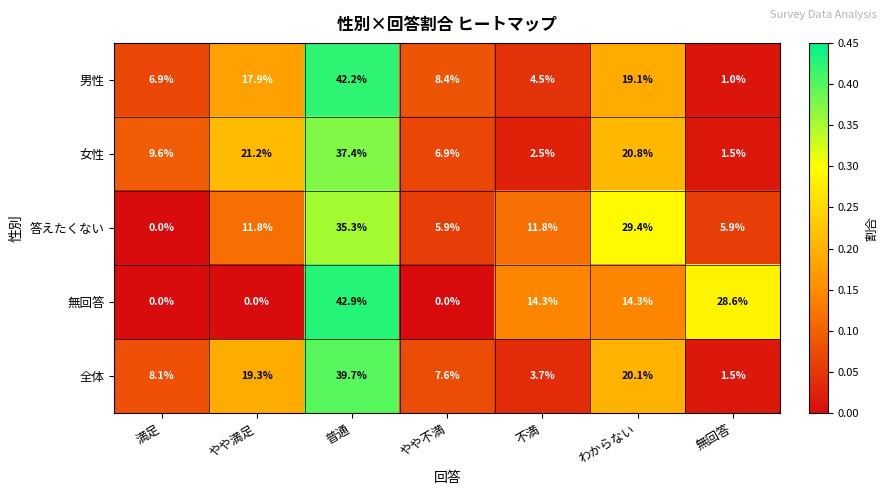

Rank the series by their maximum value, from lowest to highest.

答えたくない, 女性, 全体, 男性, 無回答